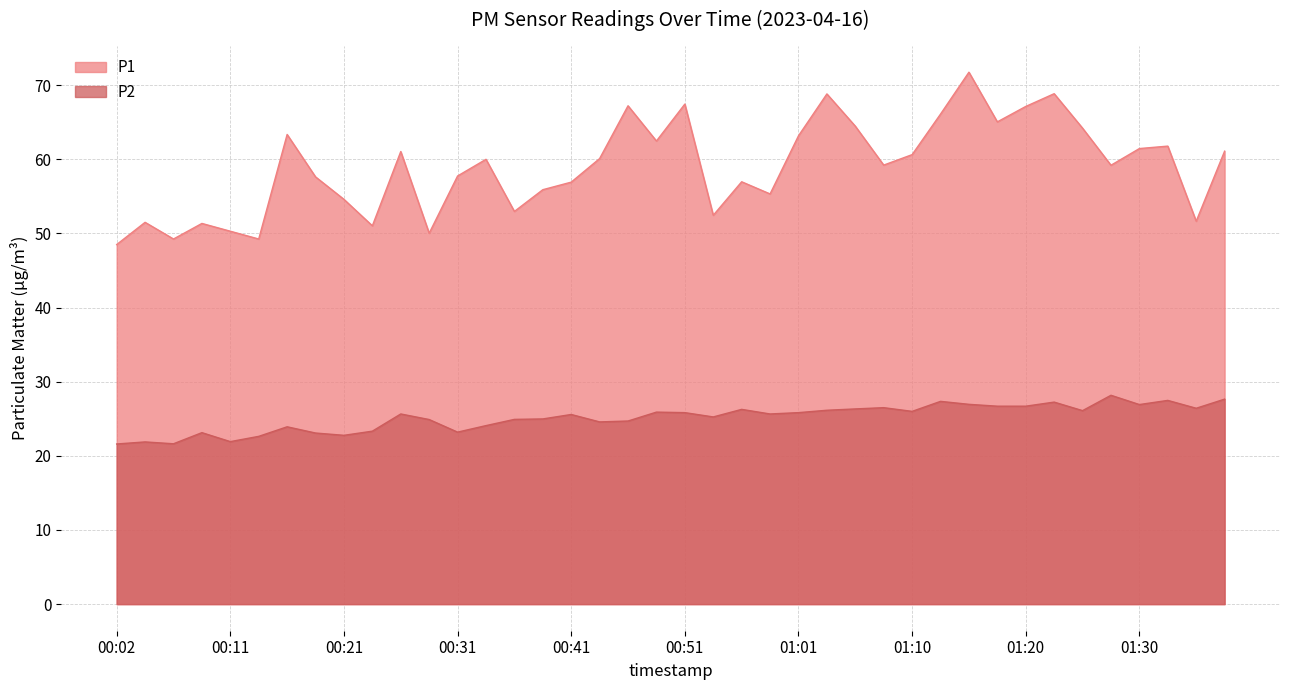

Between 01:13 and 00:53, which is larger?

01:13